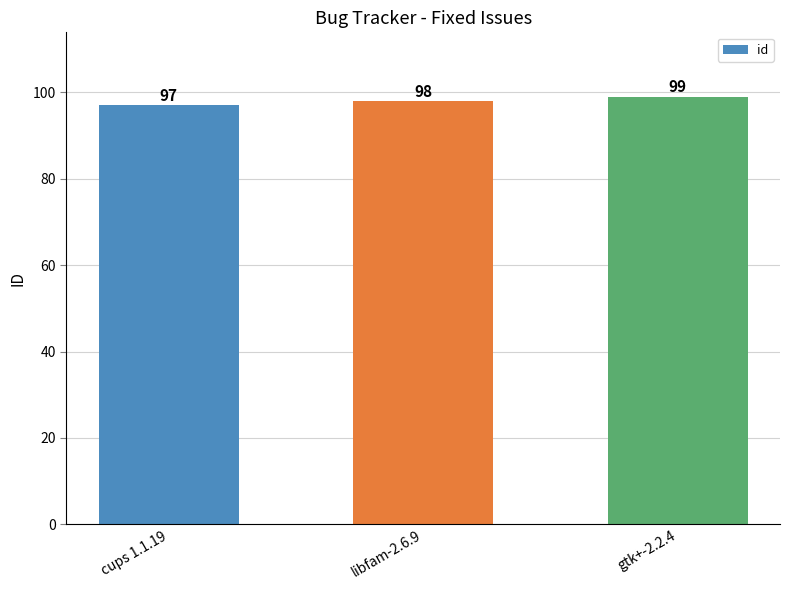

What is the maximum value shown in the chart?

99